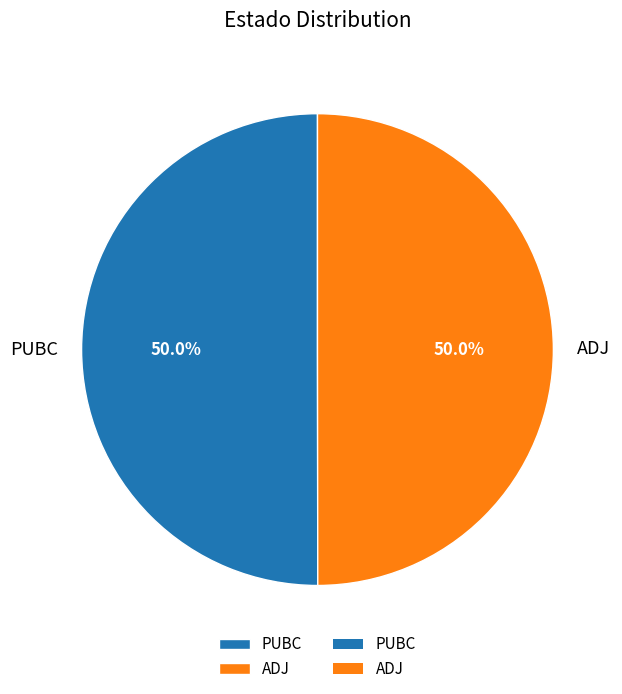

What percentage is NOT represented by PUBC?

50.0%